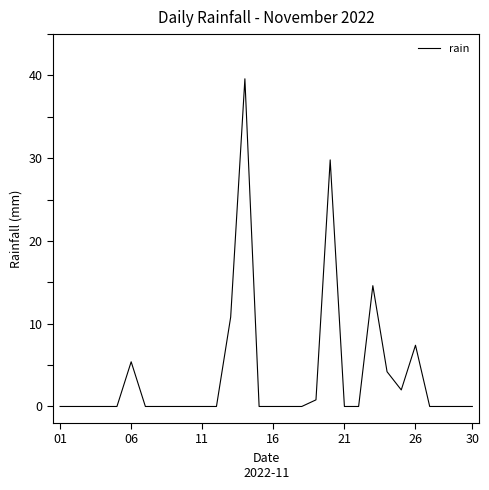

True or false: the data has more than 1 interior local peaks.

True